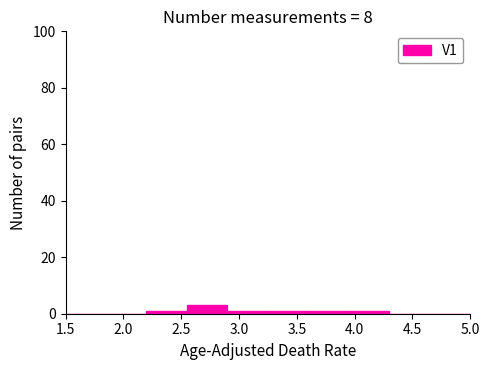

Which range on the x-axis has the tallest bar?

2.55 to 2.90